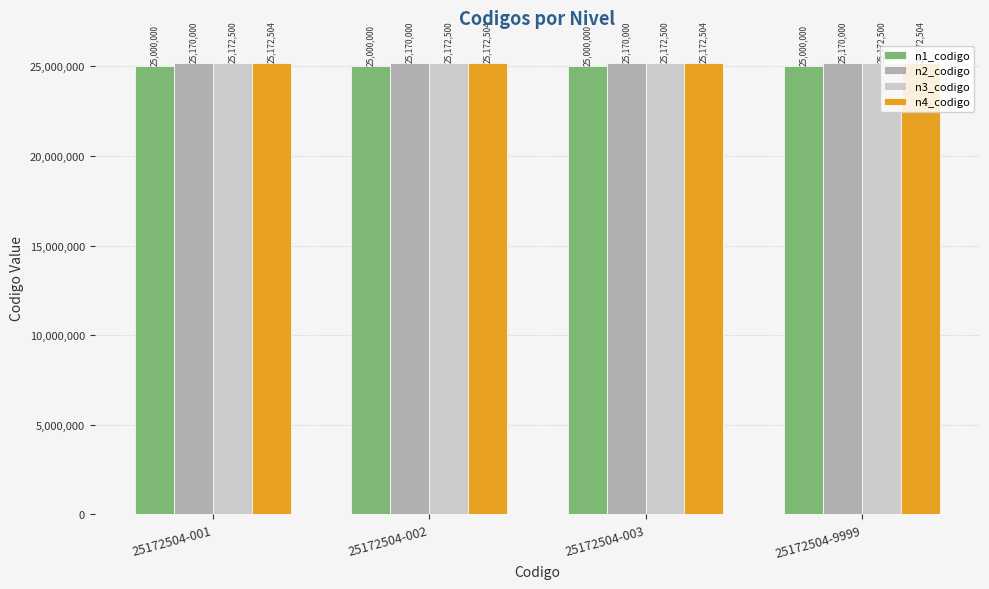

Rank the series at 25172504-002 from highest to lowest value.

n4_codigo, n3_codigo, n2_codigo, n1_codigo